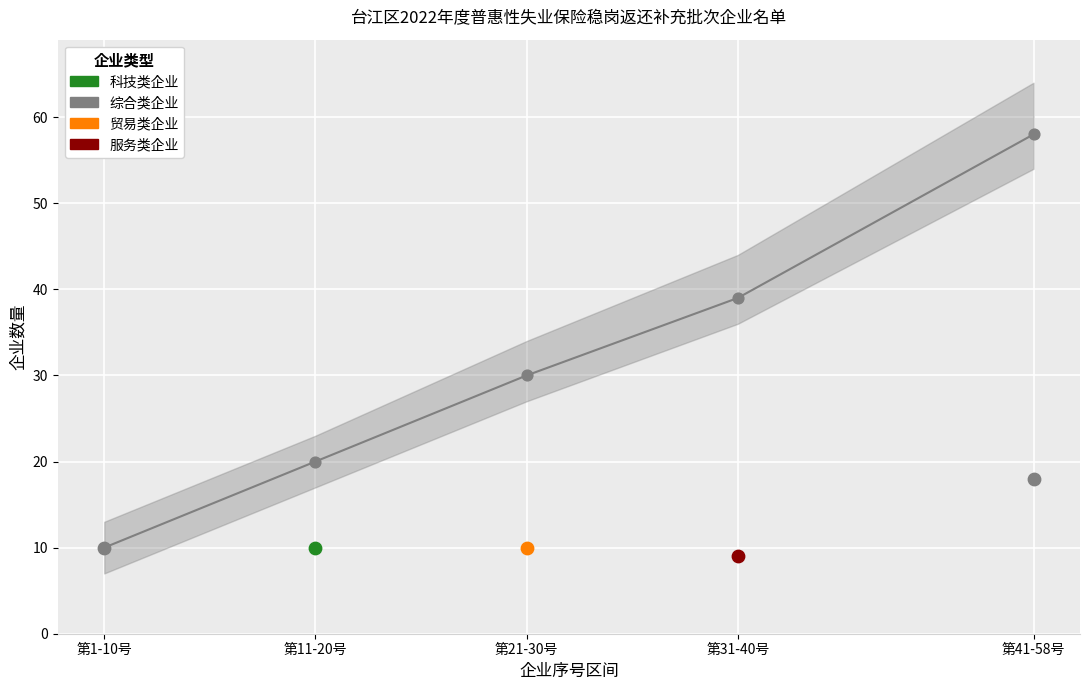

What are all the series names shown in the legend?

累计企业数, 各批次企业数